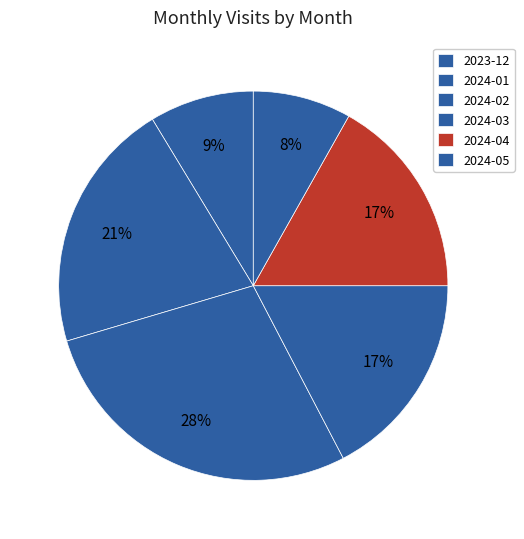

How many segments does this pie chart have?

6